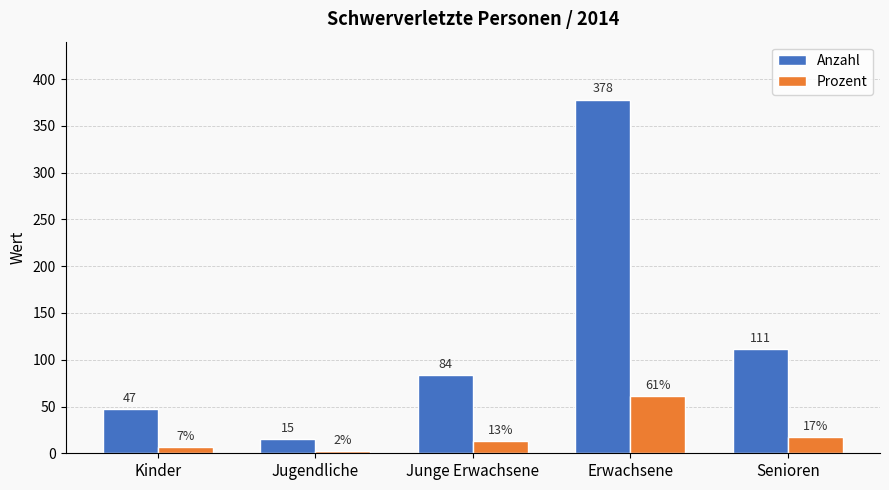

Does the chart contain stacked bars?

No